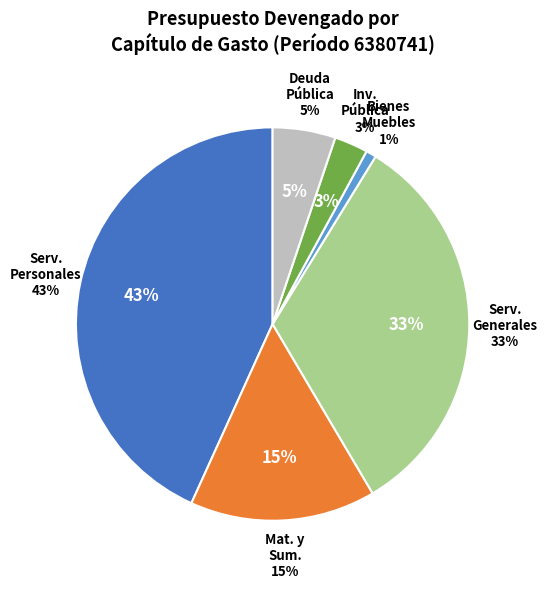

True or false: Transferencias y Subsidios accounts for 0% of the total.

True